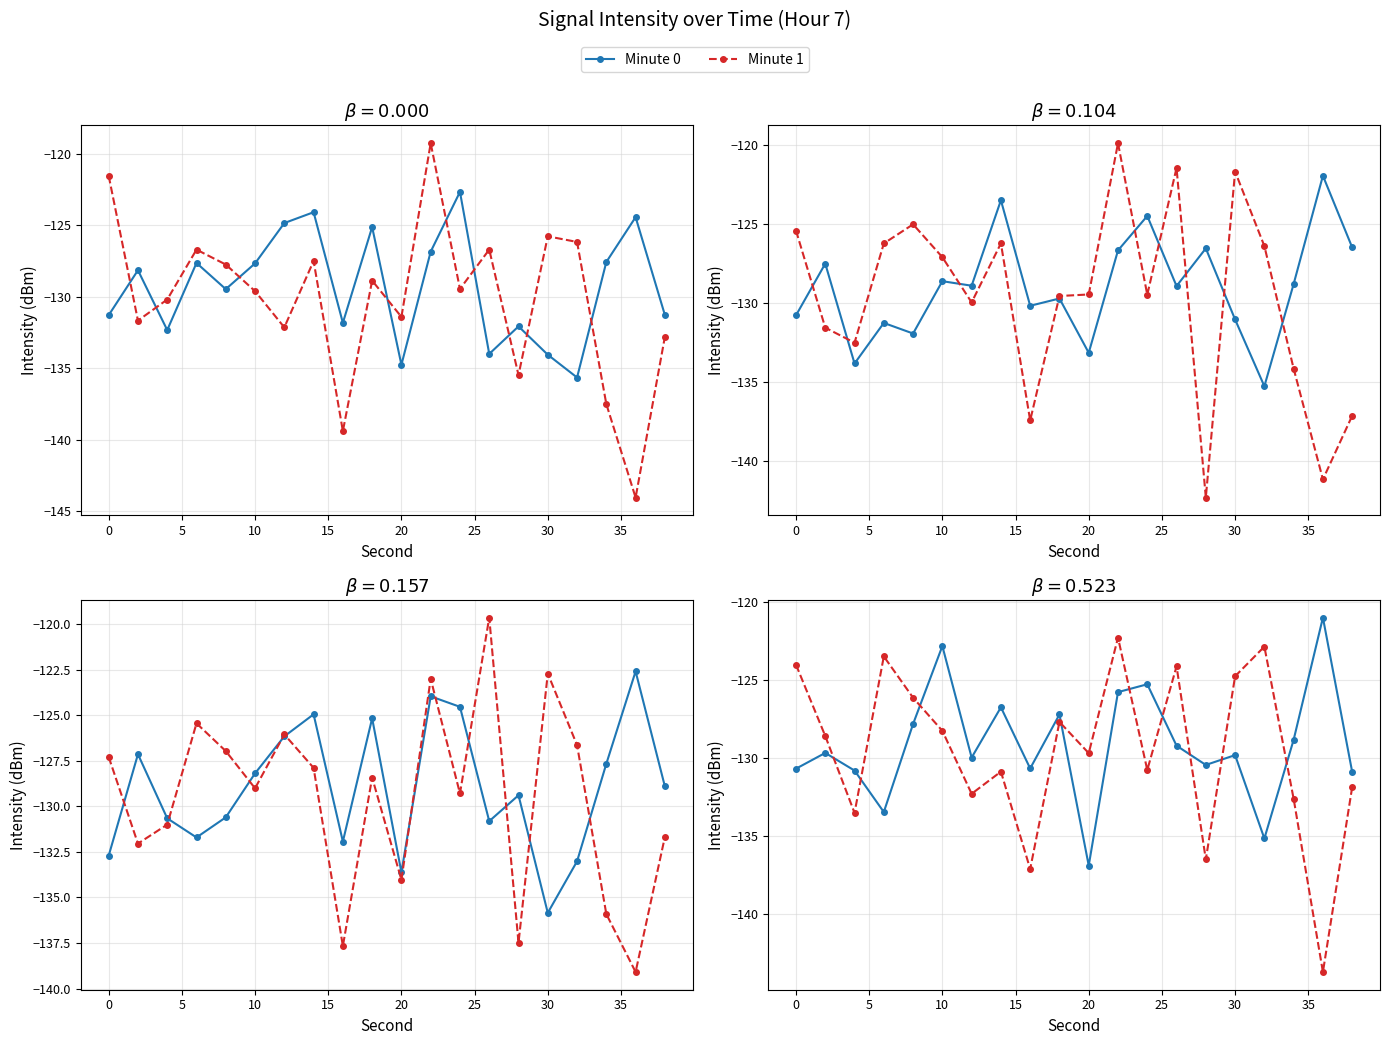

Reading left to right, extract all data points from this chart.

Minute 0: -130.7	-129.7	-130.8	-133.5	-127.8	-122.8	-130.0	-126.7	-130.7	-127.2	-136.9	-125.8	-125.3	-129.2	-130.4	-129.8	-135.2	-128.8	-121.0	-130.9
Minute 1: -124.0	-128.6	-133.5	-123.5	-126.1	-128.3	-132.3	-130.9	-137.1	-127.7	-129.7	-122.3	-130.8	-124.1	-136.5	-124.7	-122.8	-132.6	-143.8	-131.9